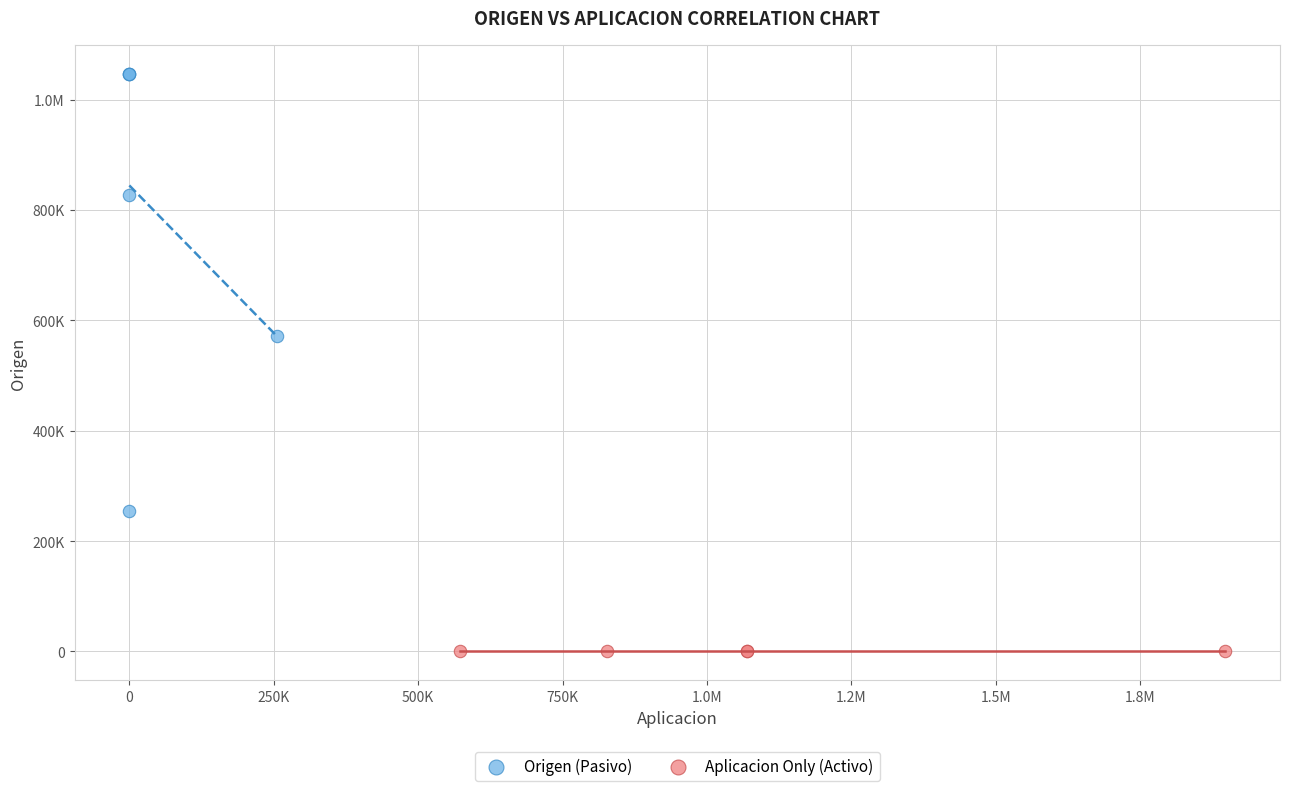

What are all the series names shown in the legend?

Origen (Pasivo), Aplicacion Only (Activo)